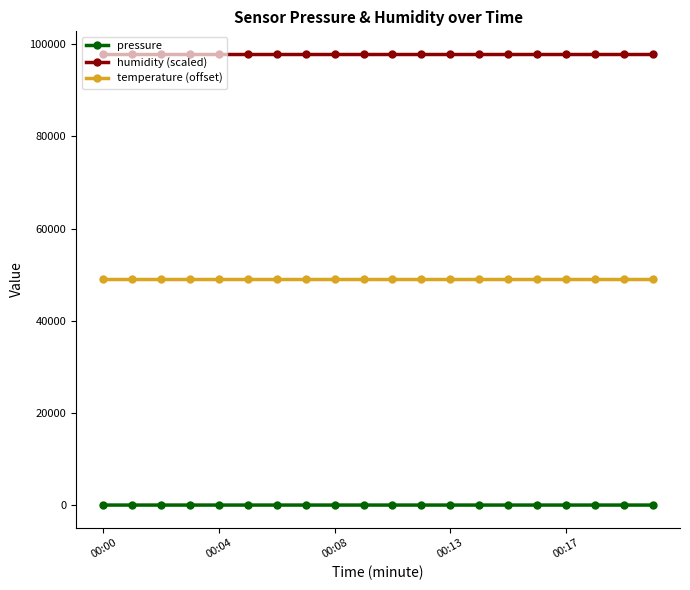

What is the average value of the humidity (scaled) series?

97900.0